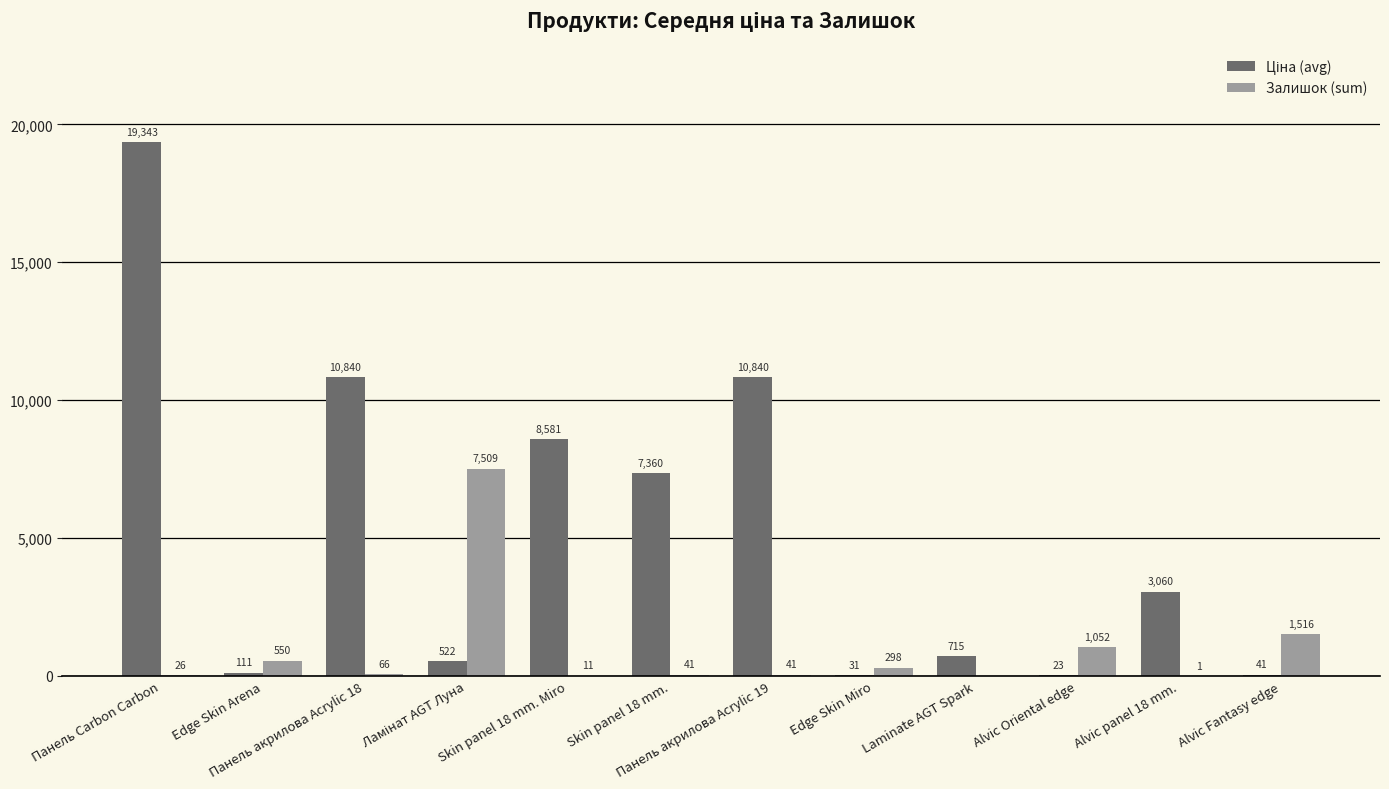

True or false: Залишок (sum) has a value of 41.0 at Панель акрилова Acrylic 19.

True